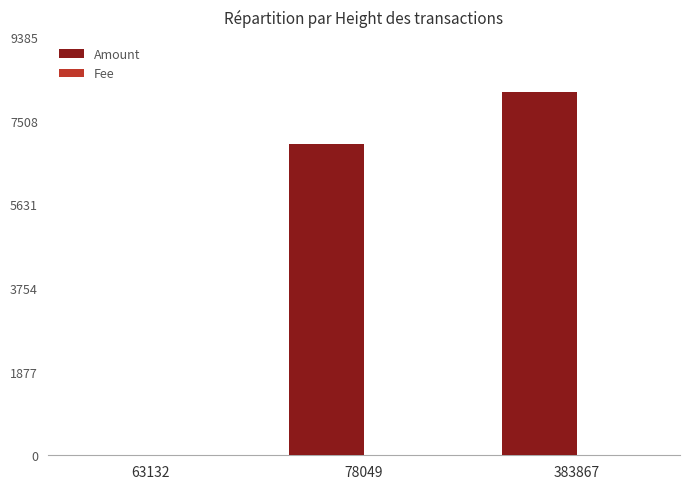

At which label is Amount closest to 4080?

78049